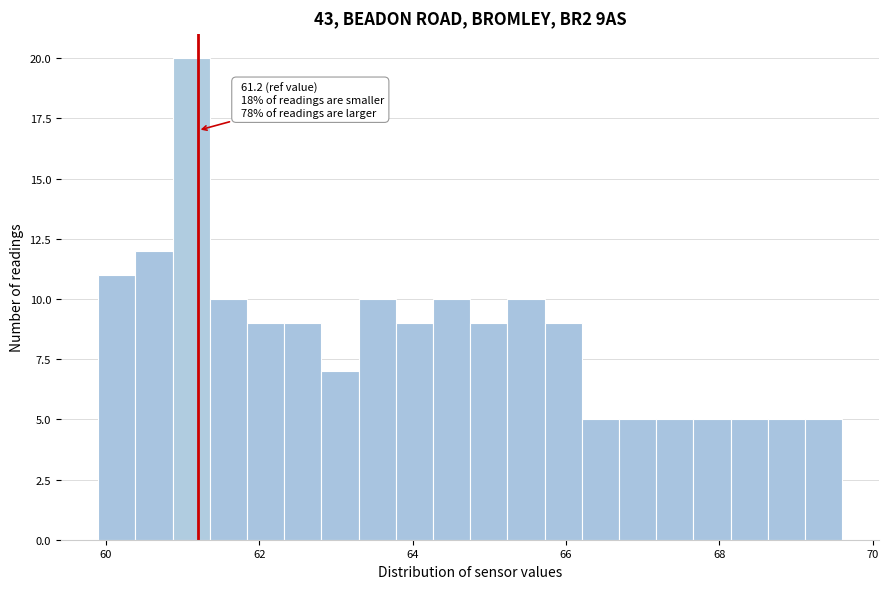

Read against the x-axis, roughly where is the centre of the tallest bar?

61.2